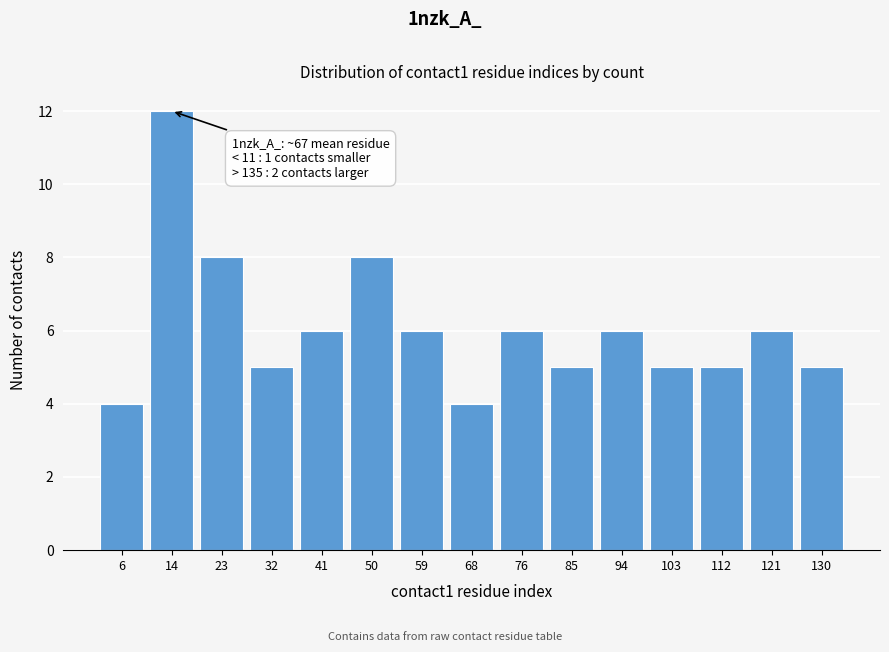

Reading right to left, what are all the values shown in this chart?

5	6	5	5	6	5	6	4	6	8	6	5	8	12	4